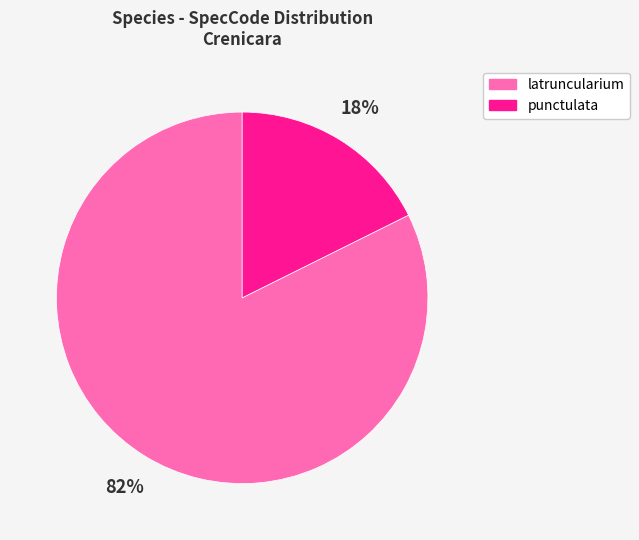

To the nearest percent, what is the combined percentage of latruncularium and punctulata?

100%